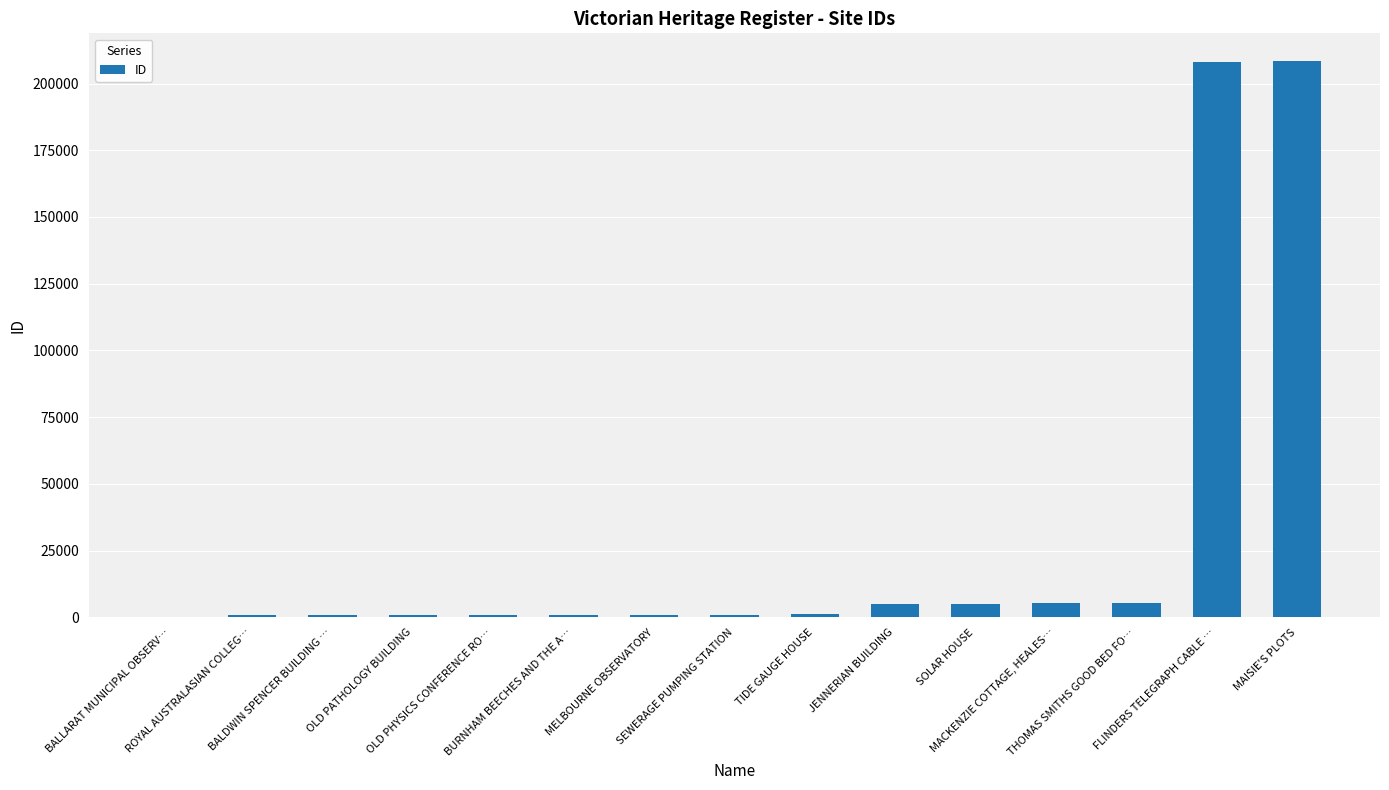

Are the bars horizontal?

No